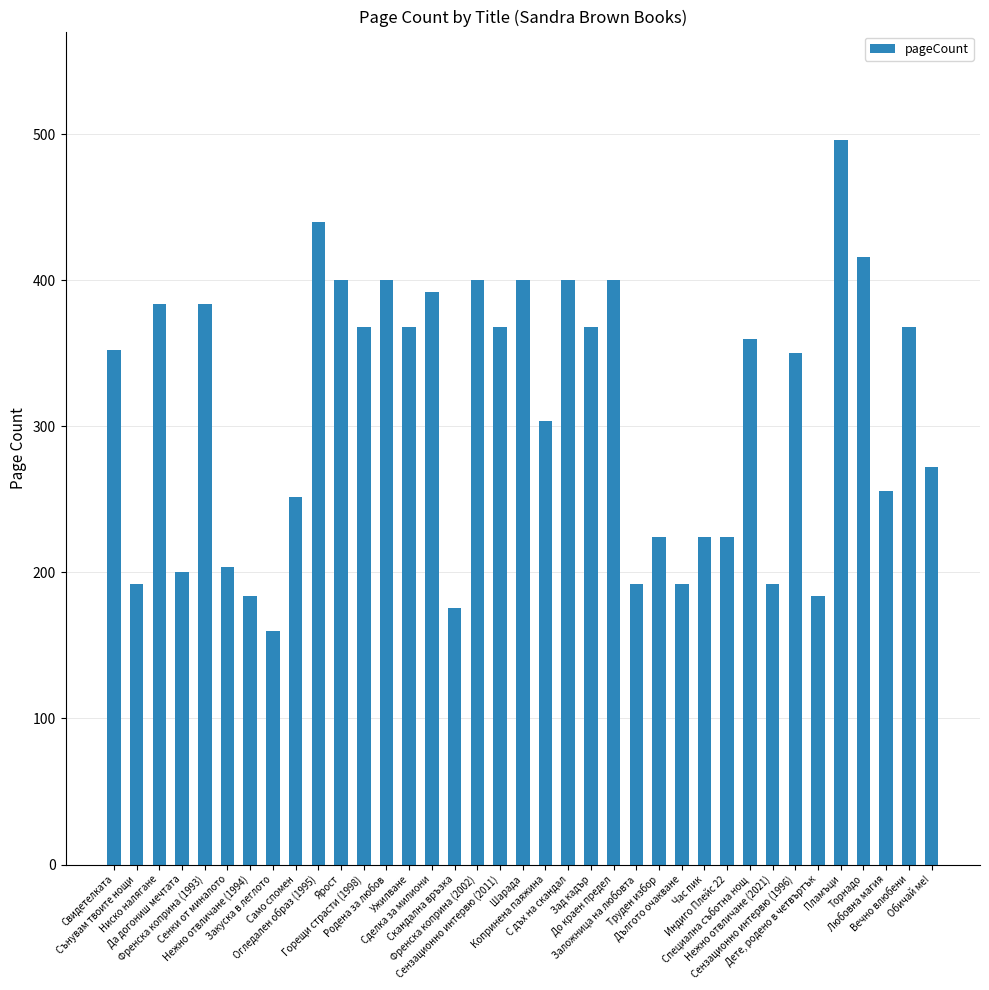

How many bars are there in total?

37